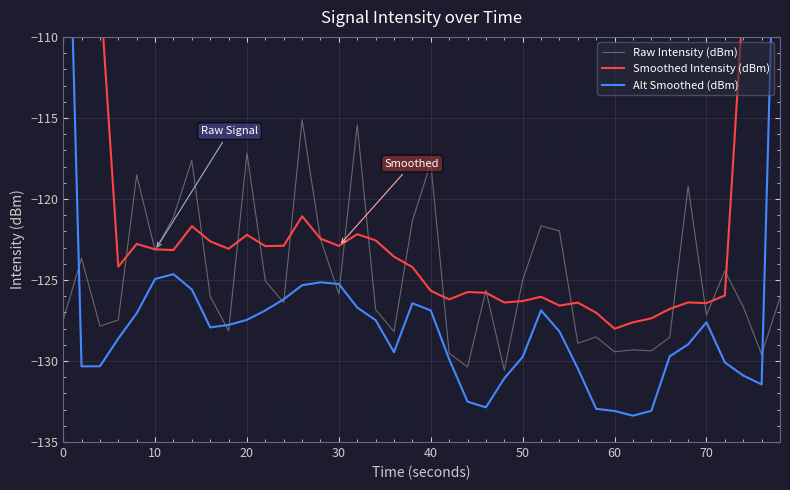

How many times do Raw Intensity (dBm) and Smoothed Intensity (dBm) cross each other?

20